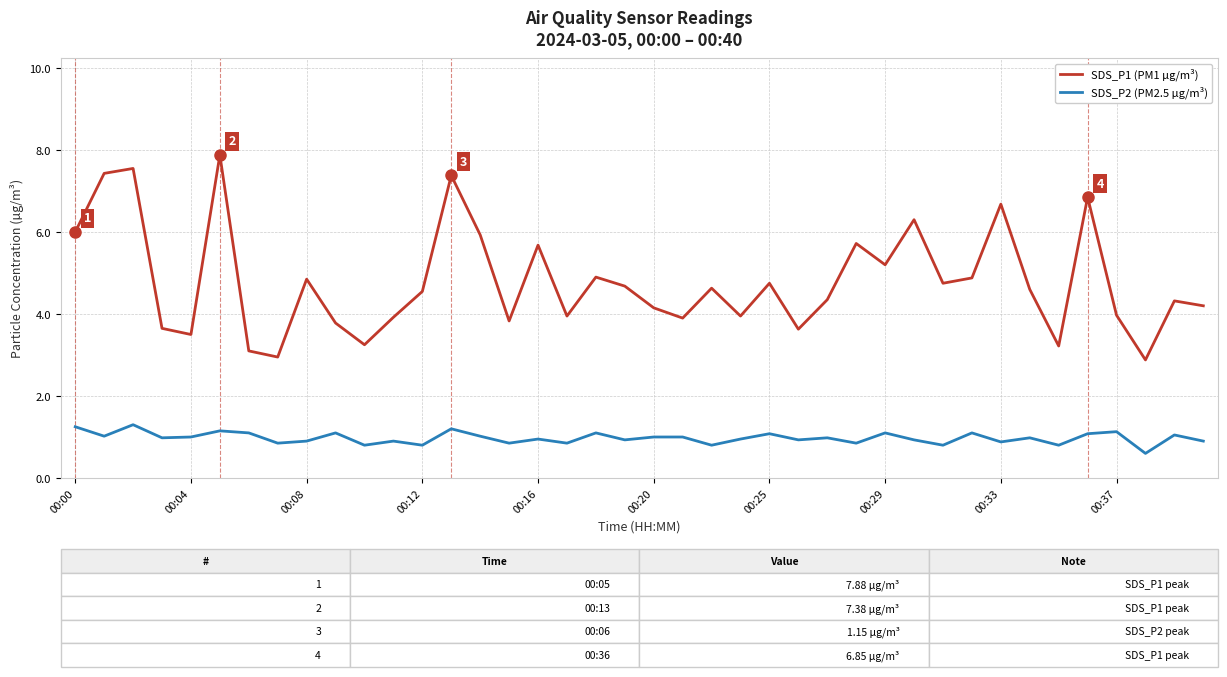

How many categories are shown in the chart?

40